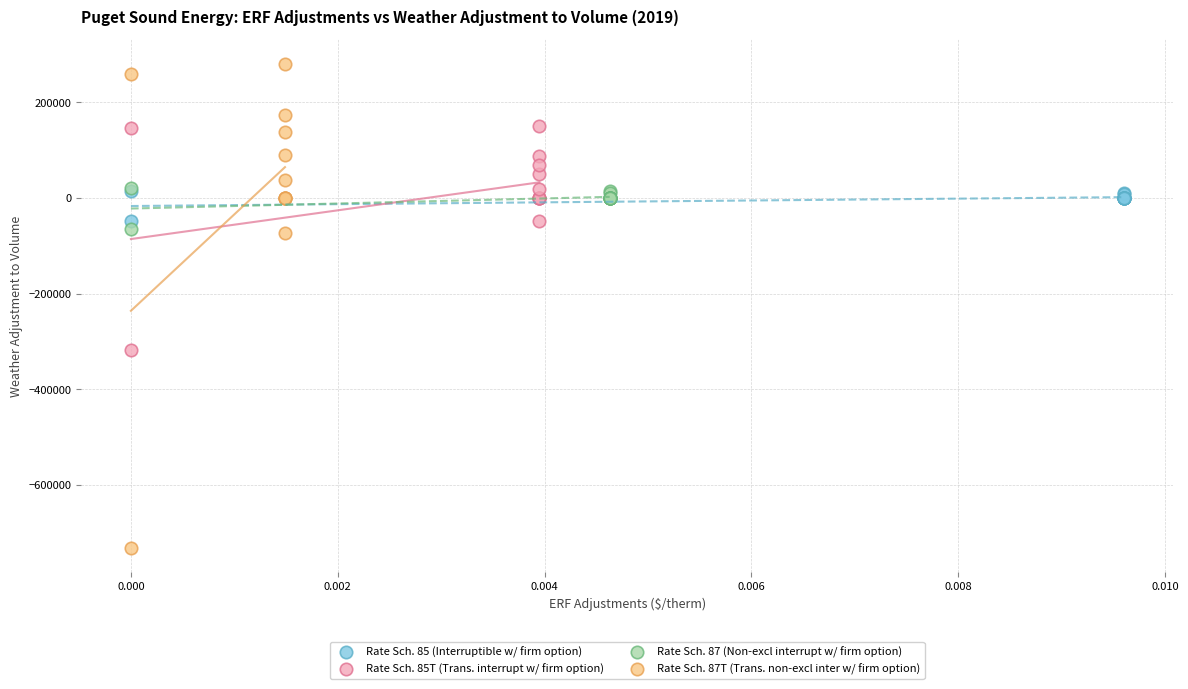

Which series reaches the maximum Y coordinate?

Rate Sch. 87T (Trans. non-excl inter w/ firm option)